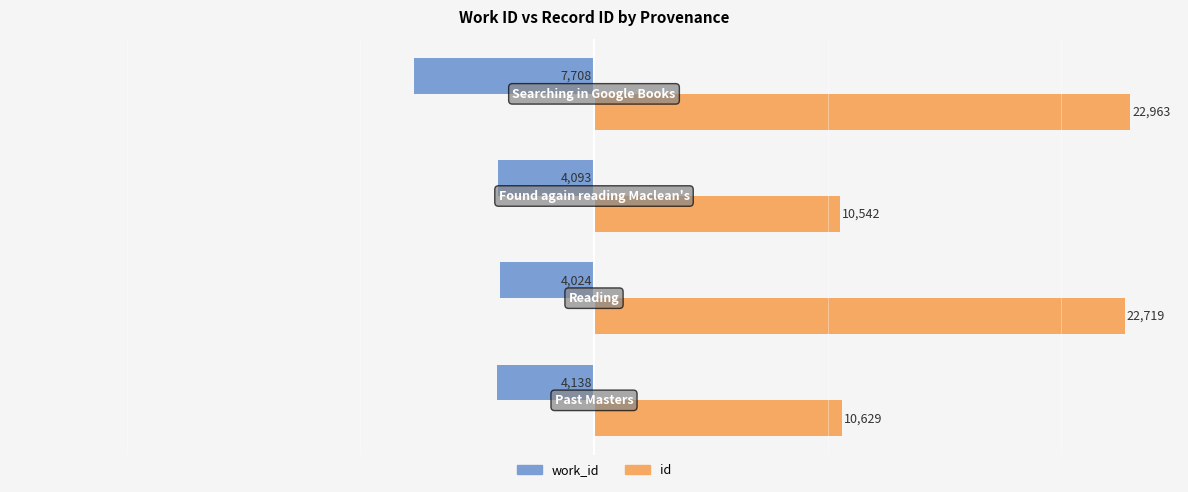

Which series has the largest range (max minus min)?

id